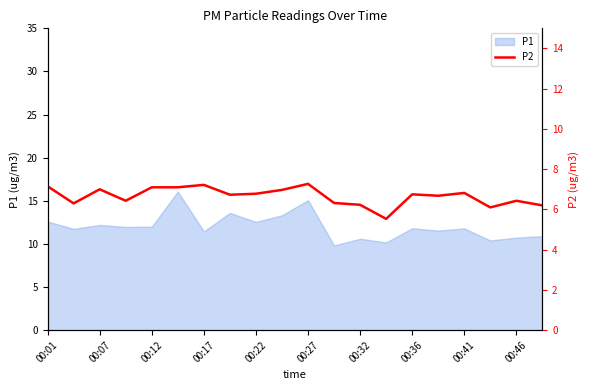

The value of P1 at 00:22 is 12.6. True or false?

True